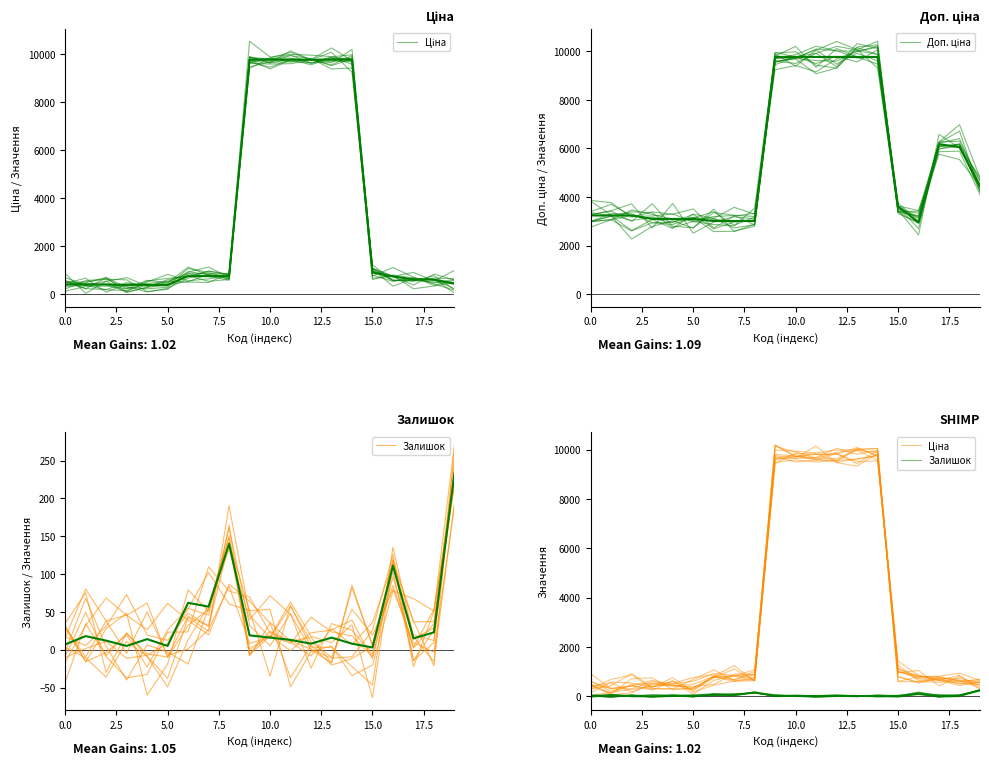

In Ціна, how many points are lower than both neighbors (excluding endpoints)?

6